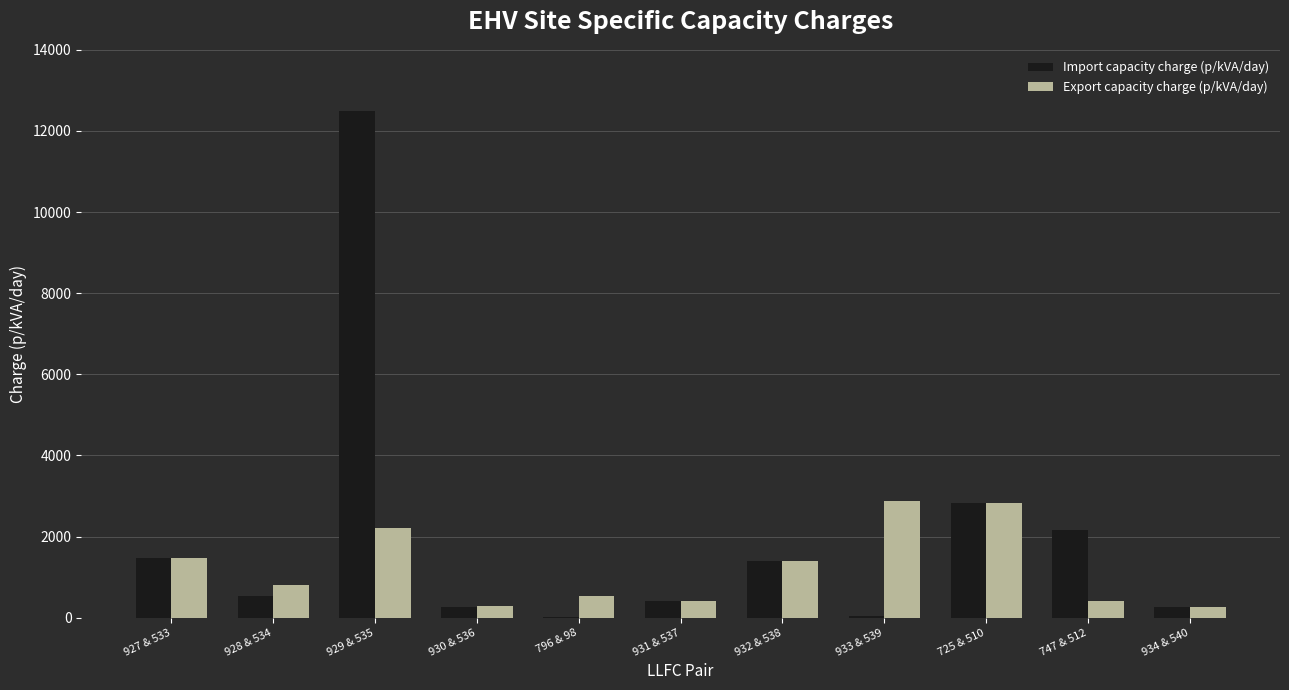

What is the total value across all series at 747 & 512?

2593.1